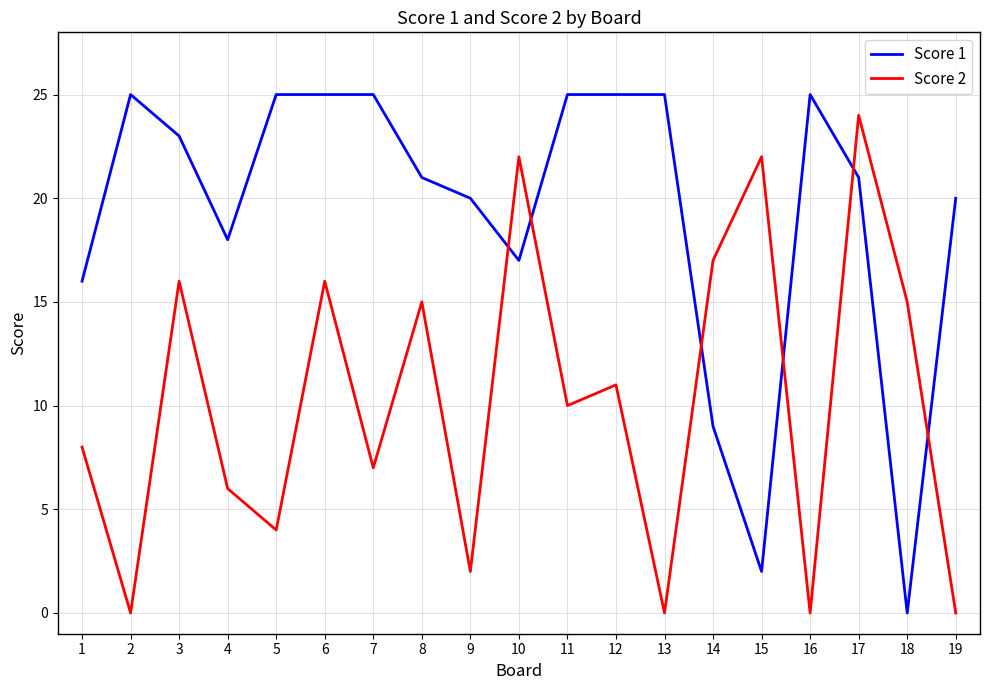

Where does the Score 1 series first go above 21?

2